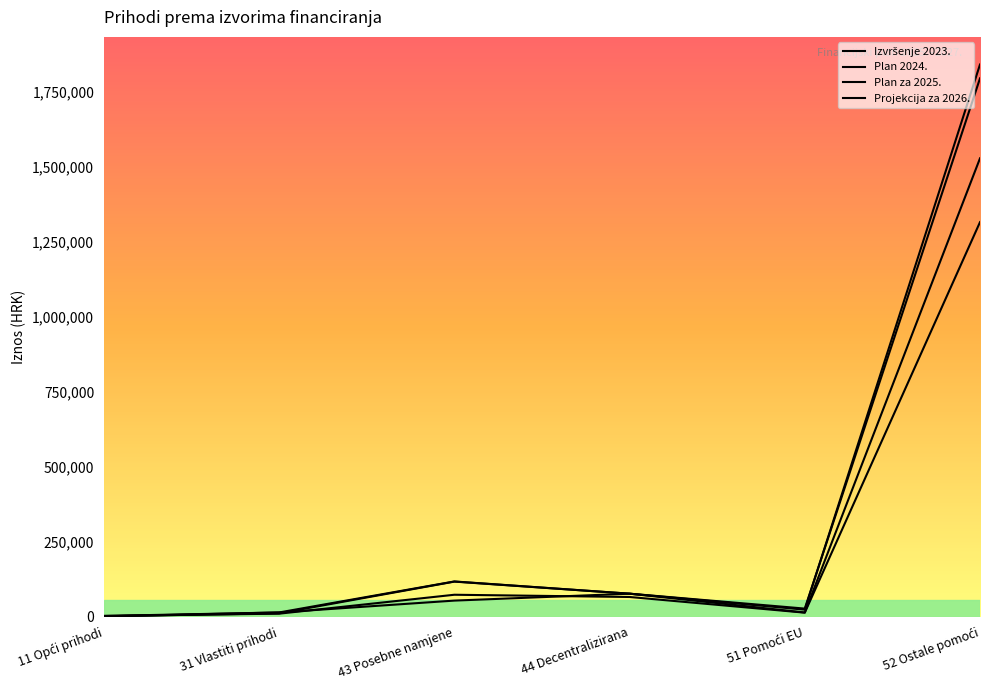

True or false: Izvršenje 2023. and Plan za 2025. cross at least once.

True